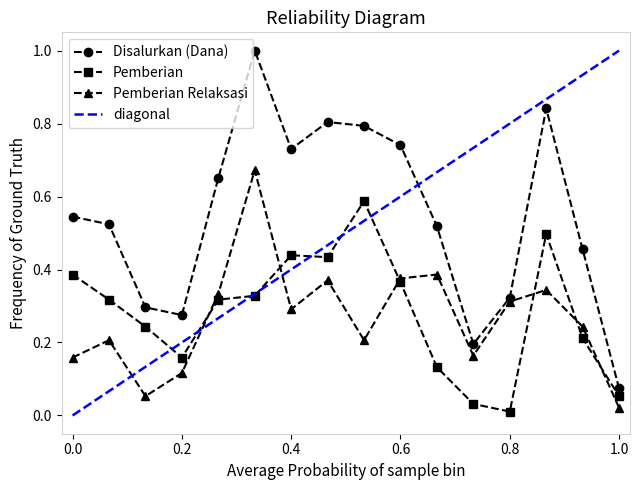

Reading right to left, what are all the values shown in this chart?

Disalurkan (Dana): 0.1	0.5	0.8	0.3	0.2	0.5	0.7	0.8	0.8	0.7	1.0	0.7	0.3	0.3	0.5	0.5
Pemberian: 0.1	0.2	0.5	0.0	0.0	0.1	0.4	0.6	0.4	0.4	0.3	0.3	0.2	0.2	0.3	0.4
Pemberian Relaksasi: 0.0	0.2	0.3	0.3	0.2	0.4	0.4	0.2	0.4	0.3	0.7	0.3	0.1	0.1	0.2	0.2